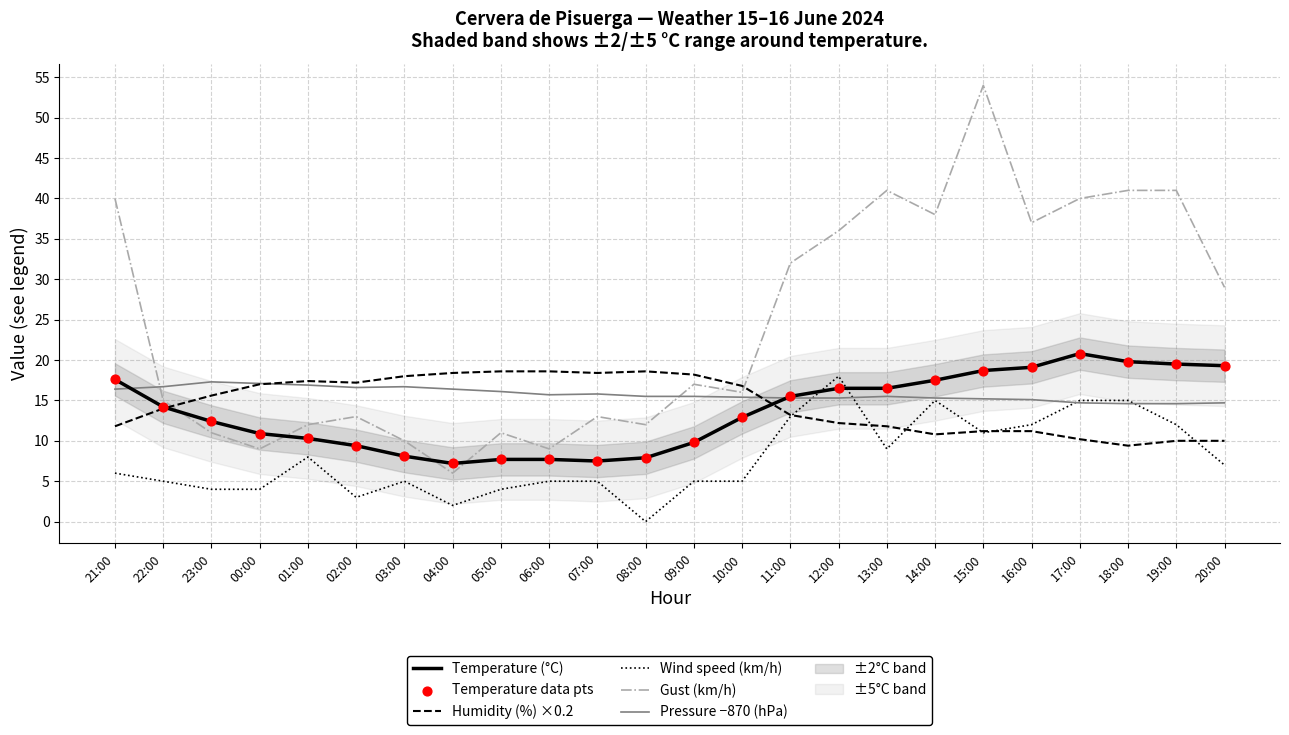

Which series contains the lowest Y value?

Wind speed (km/h)